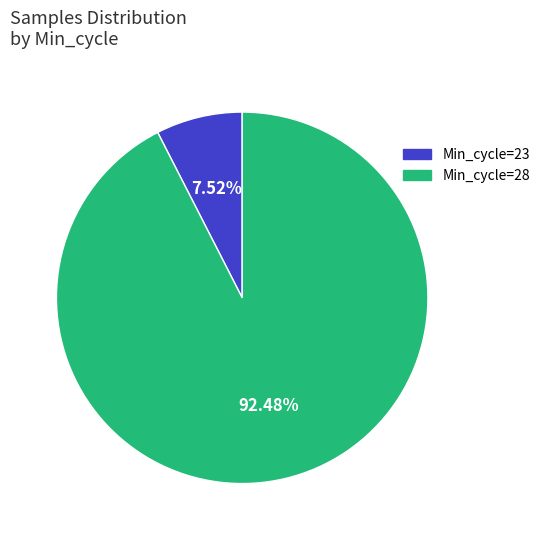

Is there any slice that represents more than half of the pie?

Yes